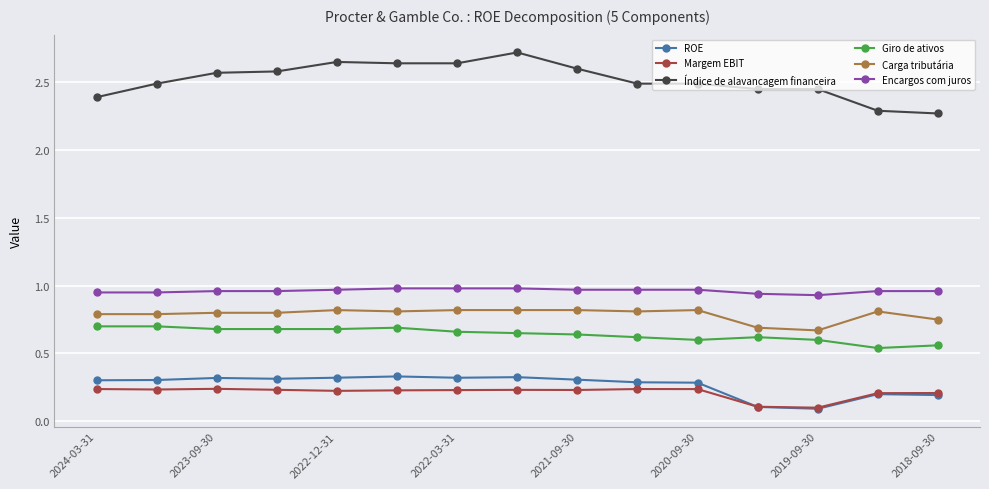

True or false: ROE and Carga tributária intersect in this chart.

False